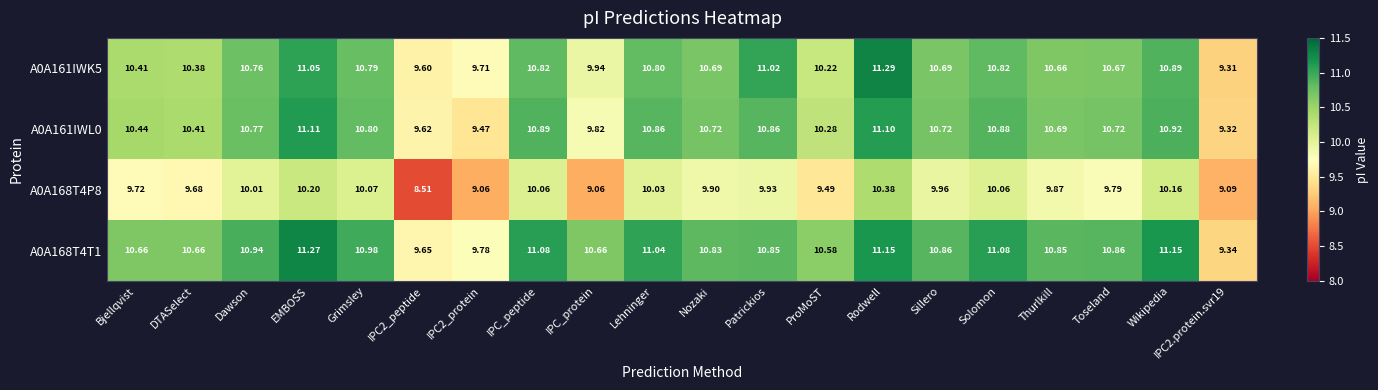

Where does the A0A168T4T1 series first go above 10?

Bjellqvist